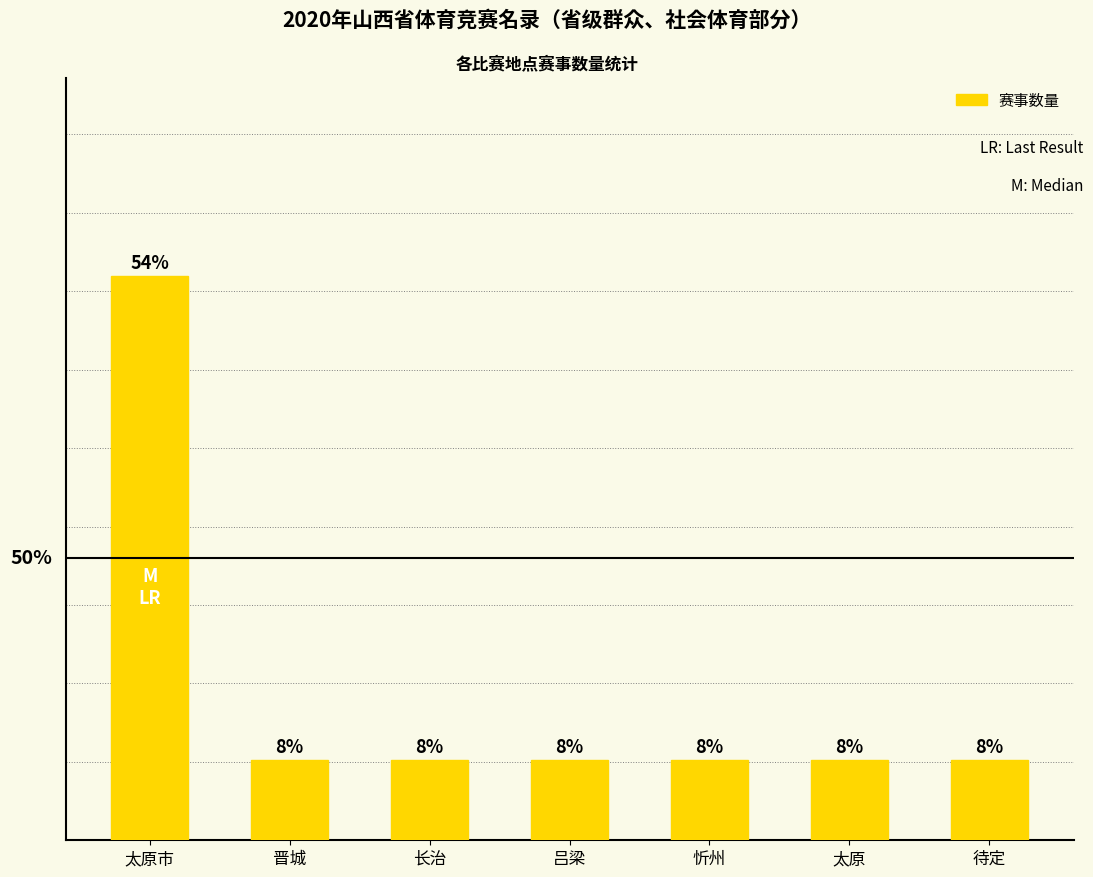

The value at 待定 is 2. True or false?

False